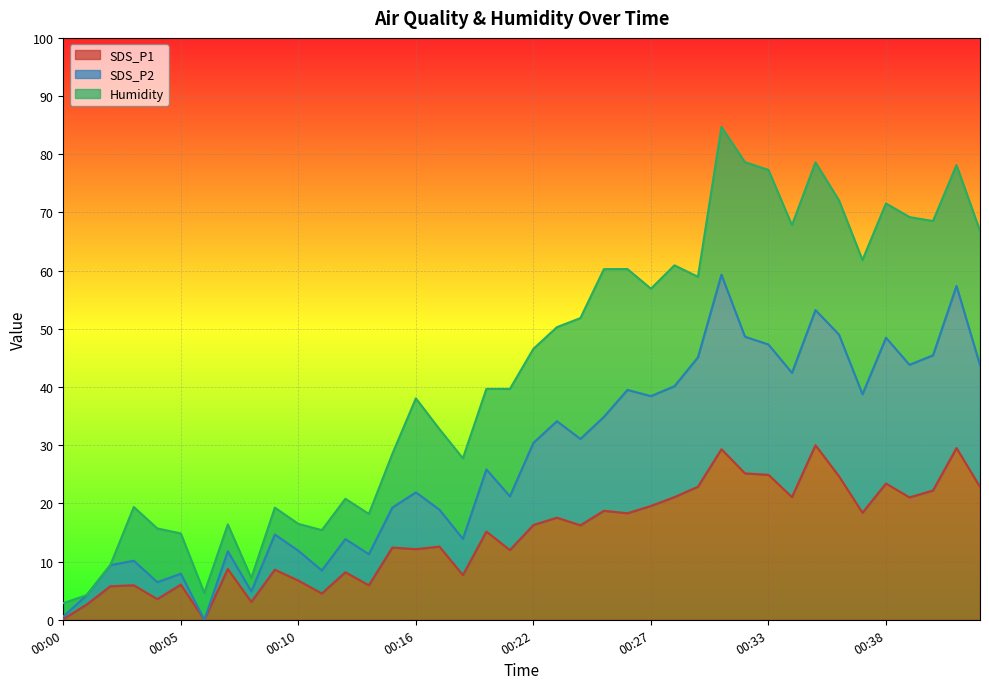

True or false: SDS_P1 has a value of 4.1 at 00:10.

False